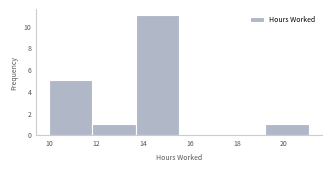

Reading left to right, list every bar in this chart as the range it spans on the x-axis followed by its height. Neither the bar edges nor the heights are printed on the chart, so give them approximately, as read against the axes.

10.0 to 11.8: 5
11.8 to 13.6: 1
13.6 to 15.6: 11
15.6 to 17.4: 0
17.4 to 19.2: 0
19.2 to 21.0: 1